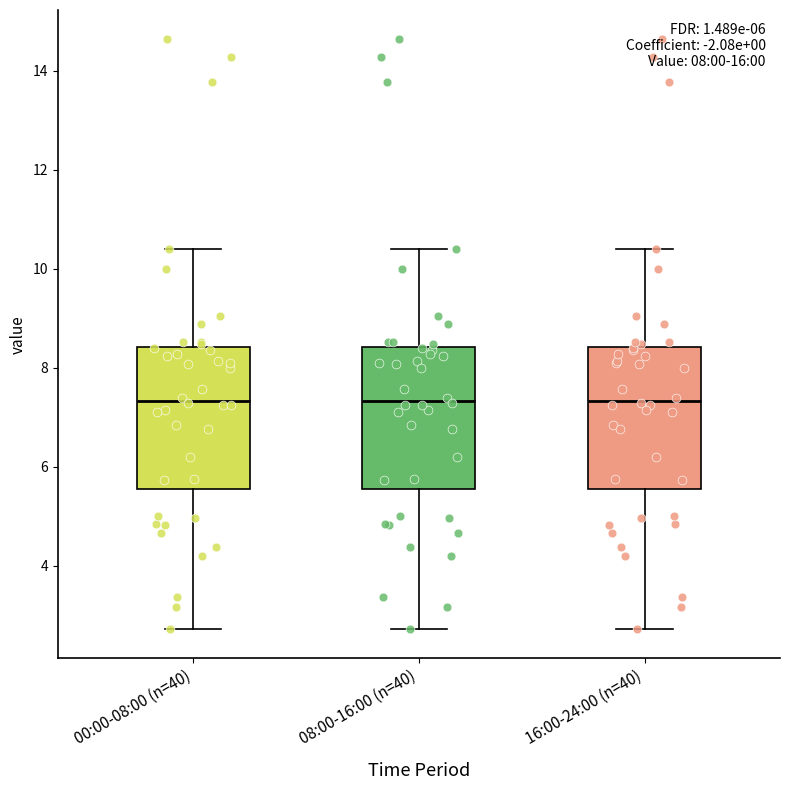

Reading left to right, transcribe this box plot: for each box, give where its median line is, the range the box spans, and where its two whiskers end, as read against the y-axis. The values are not printed on the chart, so give them approximately, as read against the axis.

00:00-08:00 (n=40): median 7.4, box 5.6 to 8.4, whiskers 2.8 to 10.4
08:00-16:00 (n=40): median 7.4, box 5.6 to 8.4, whiskers 2.8 to 10.4
16:00-24:00 (n=40): median 7.4, box 5.6 to 8.4, whiskers 2.8 to 10.4